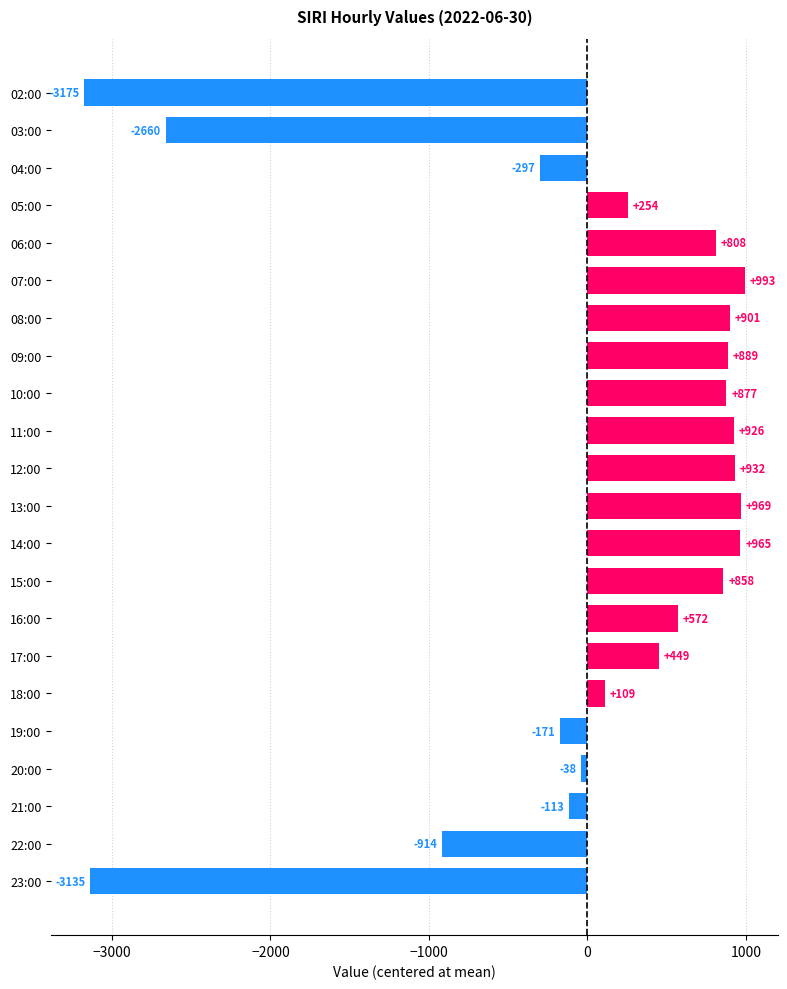

What value does the data have at 10:00?

877.4